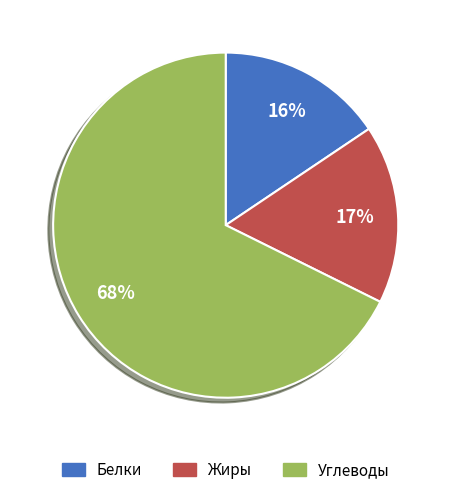

Is it true that Жиры is 23% of the pie?

False